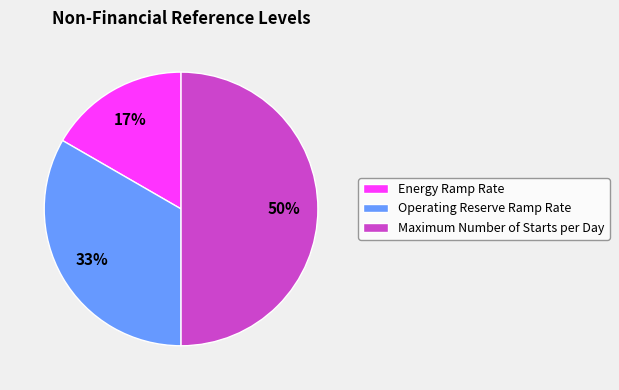

Which category has the biggest portion of the pie?

Maximum Number of Starts per Day